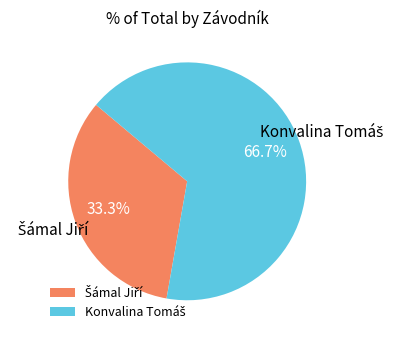

Is there any slice that represents more than half of the pie?

Yes